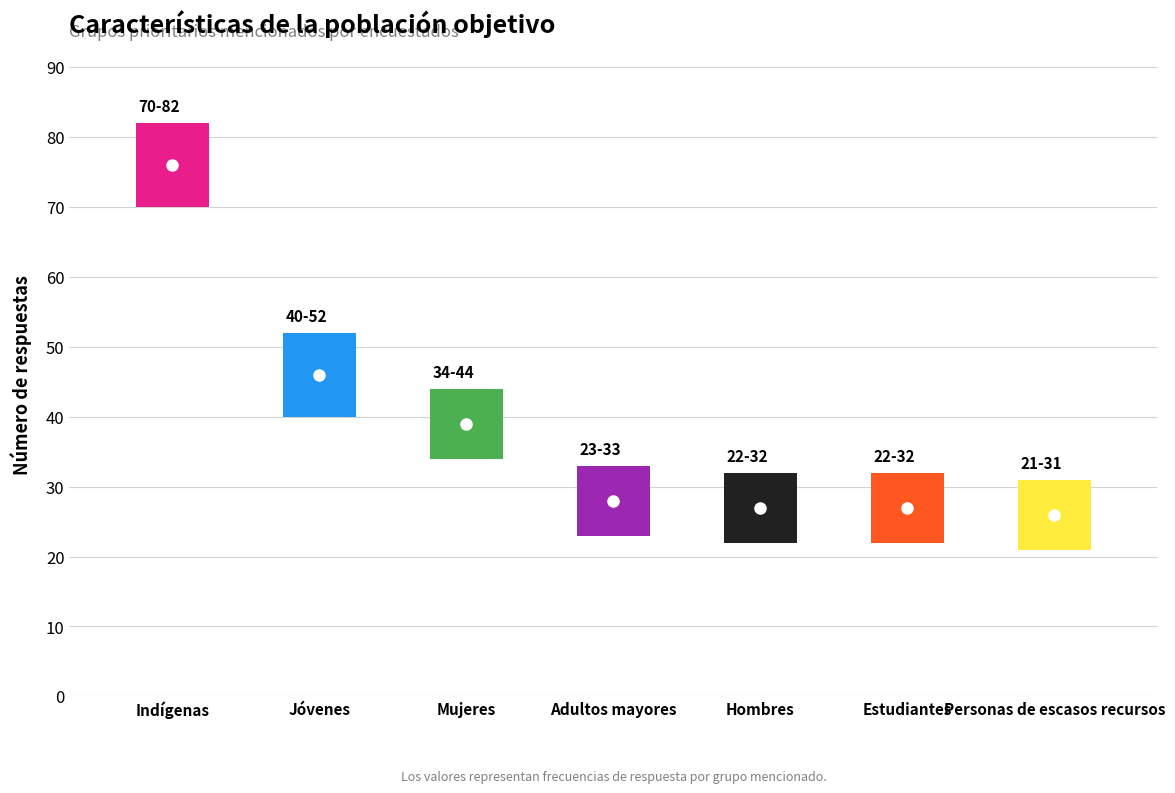

Rank the categories by value from highest to lowest.

Indígenas, Jóvenes, Mujeres, Adultos mayores, Hombres, Estudiantes, Personas de escasos recursos